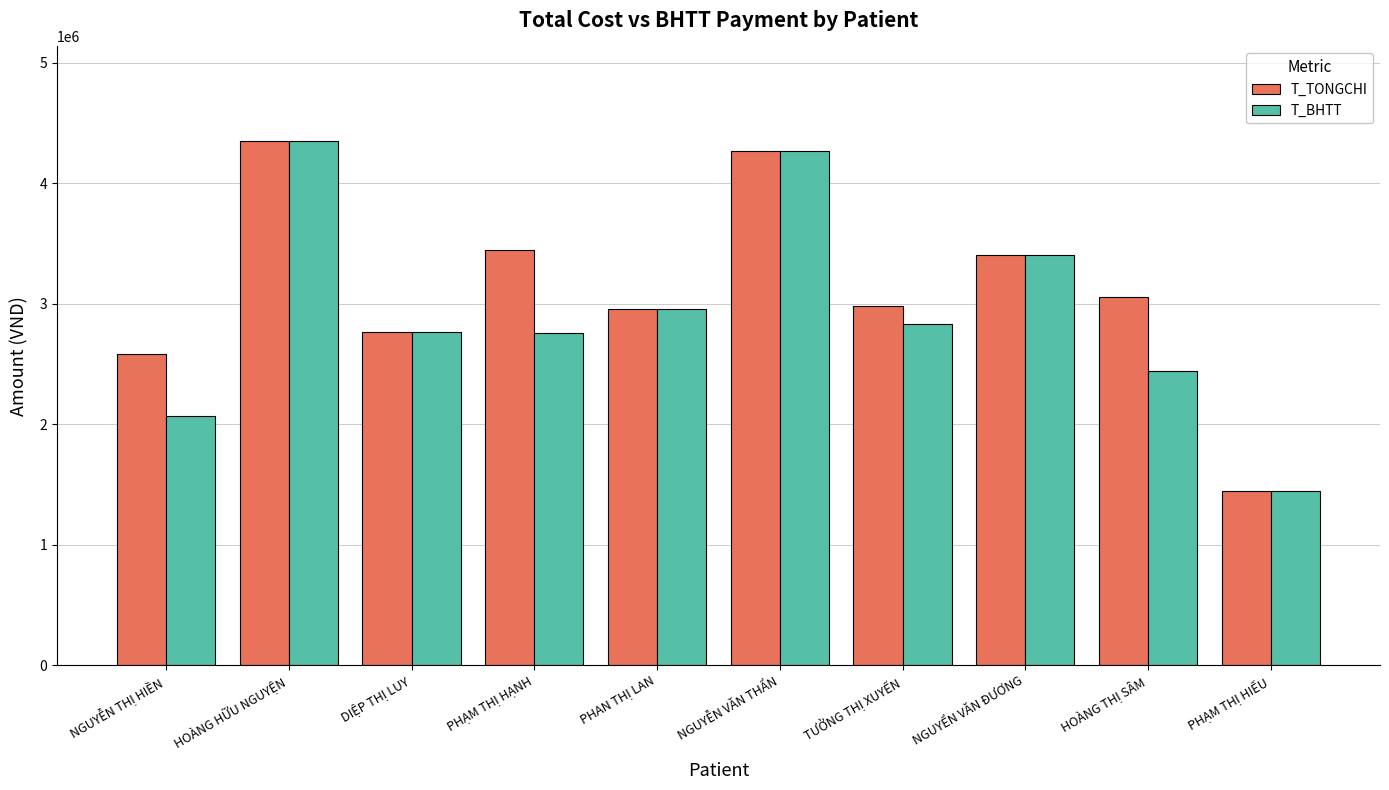

What is the average value of the T_BHTT series?

2928797.2